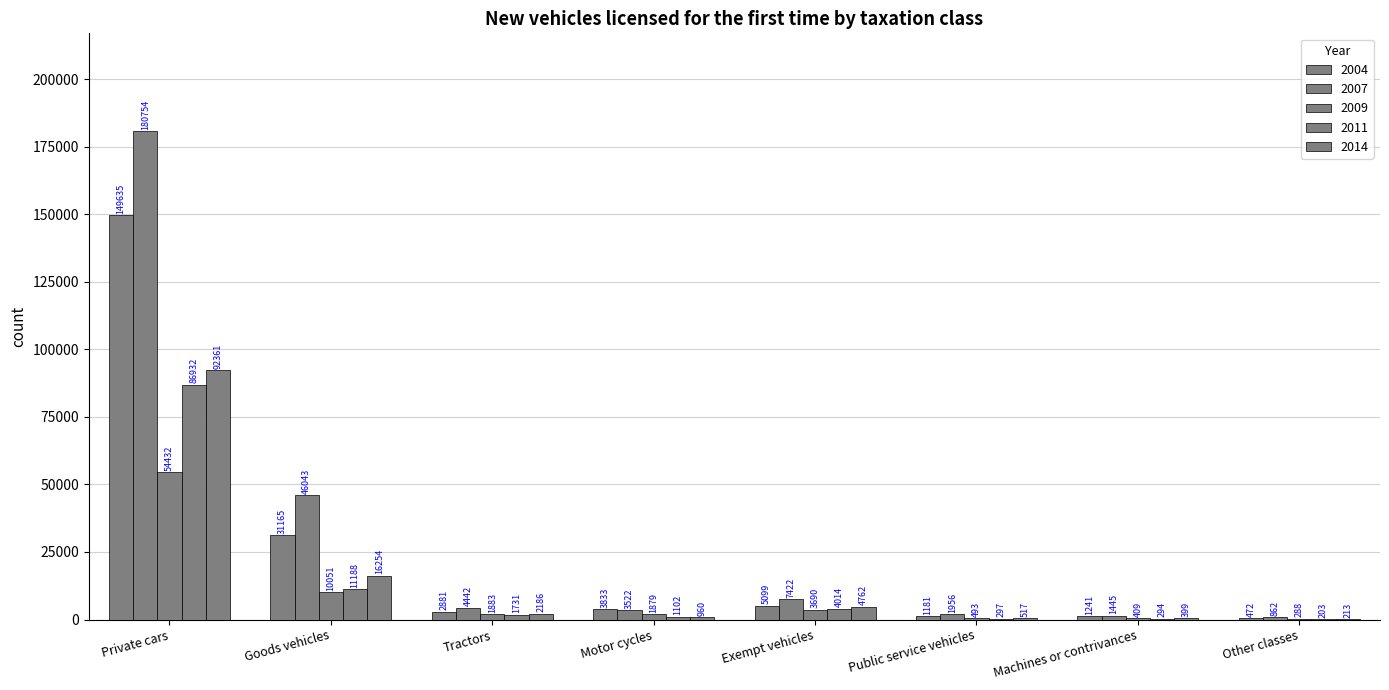

Which category has the lowest value across all series?

Other classes